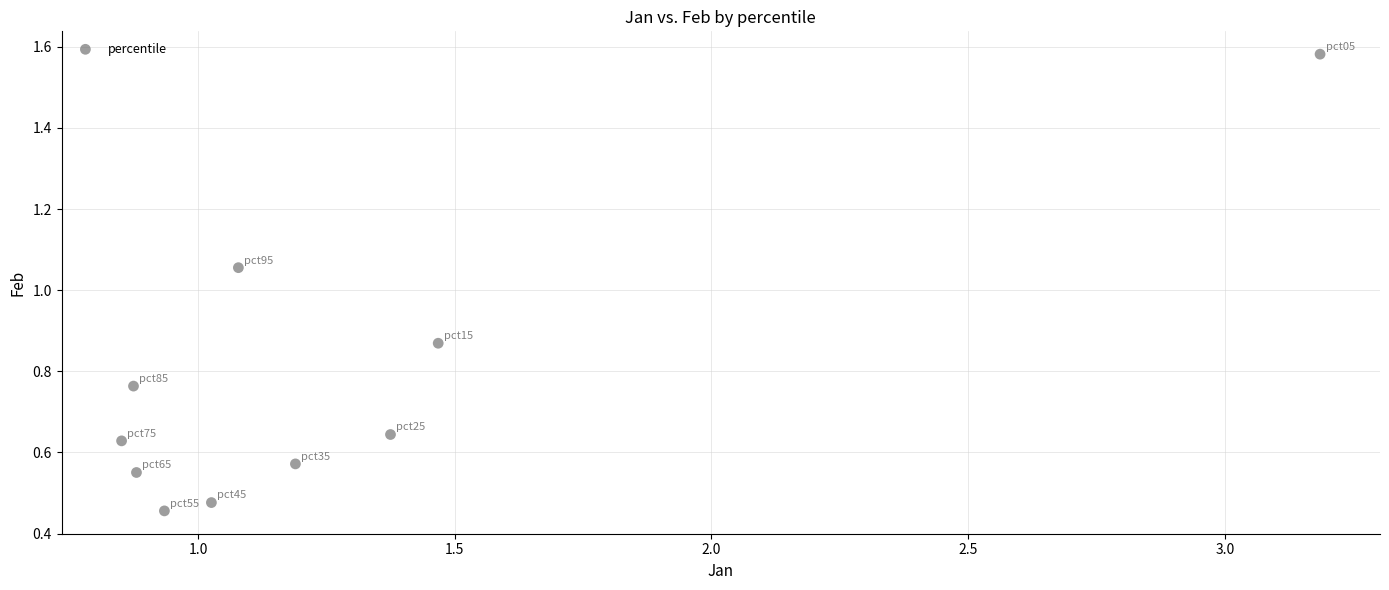

What is the average X value?

1.3